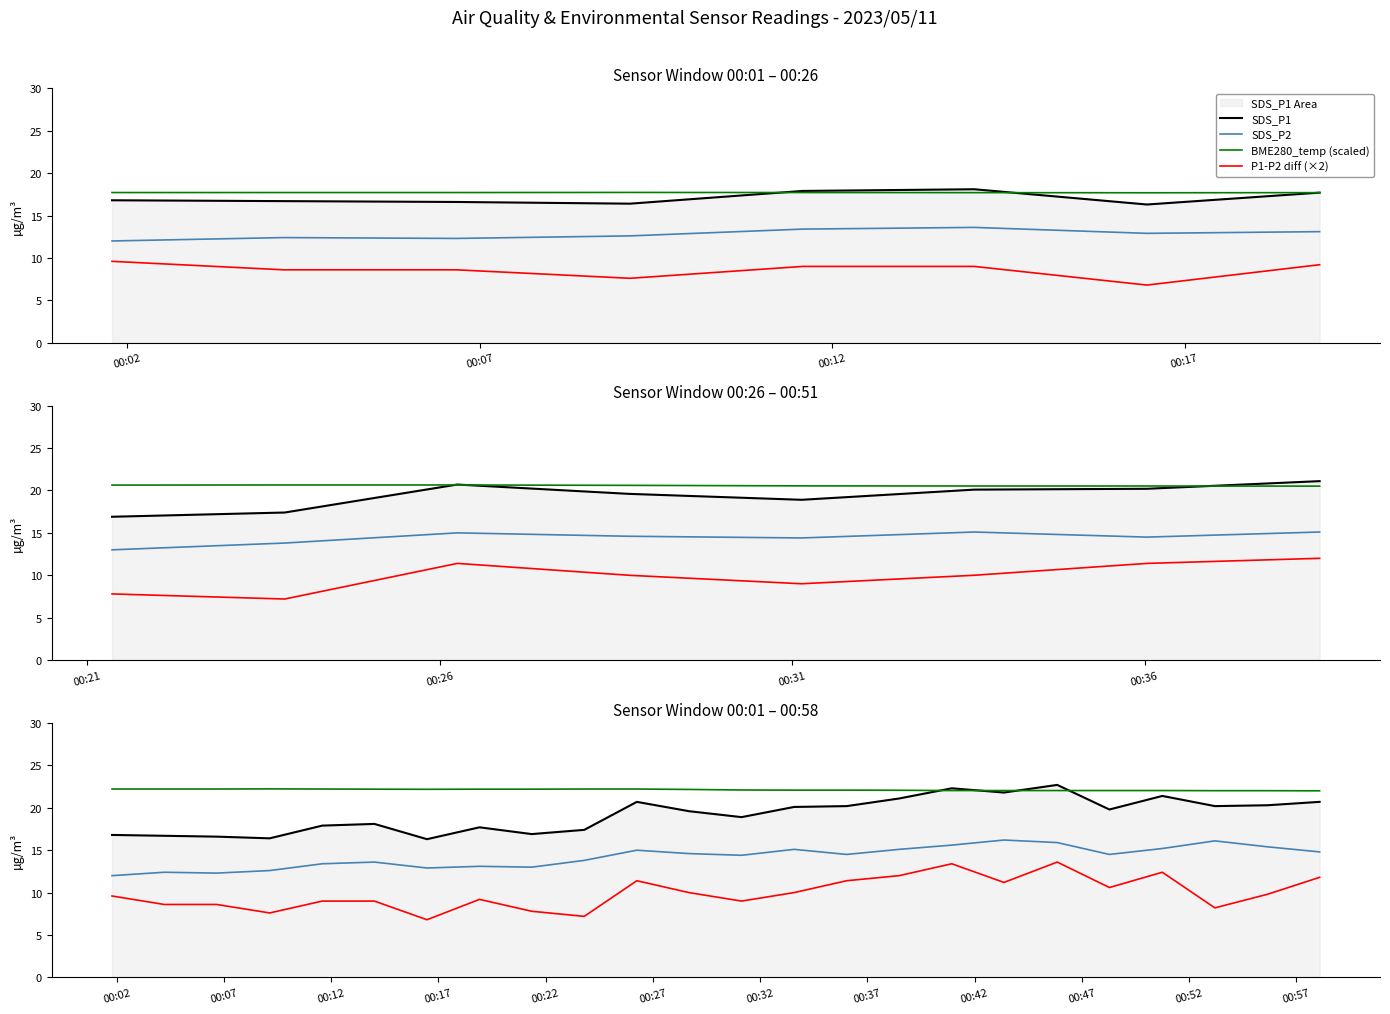

What is the difference between the maximum and minimum values in the P1-P2 diff (×2) series?

6.8